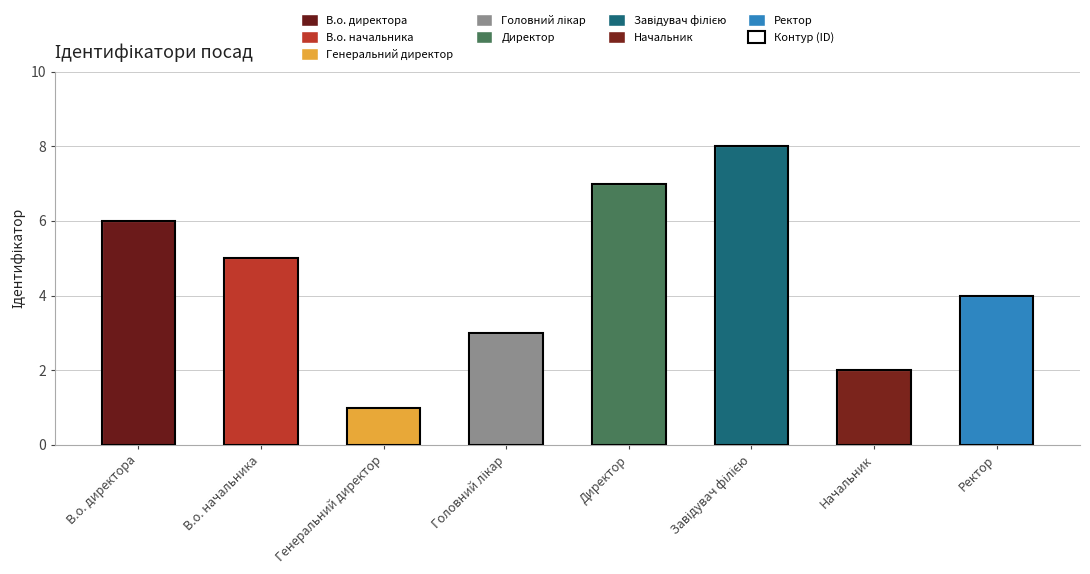

What is the greatest value displayed?

8